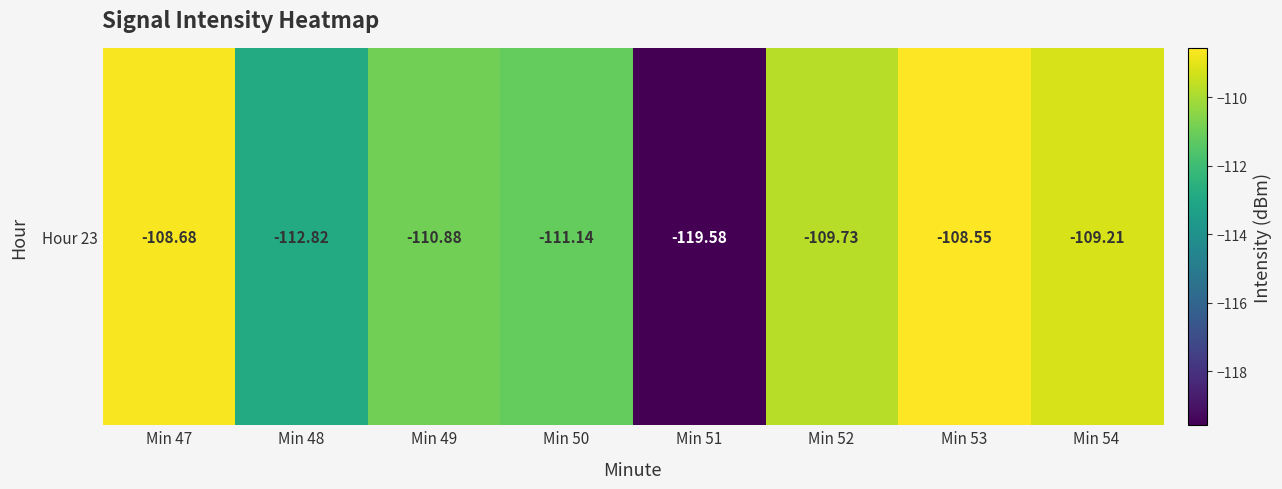

True or false: the data shows -111.1 at Min 50.

True